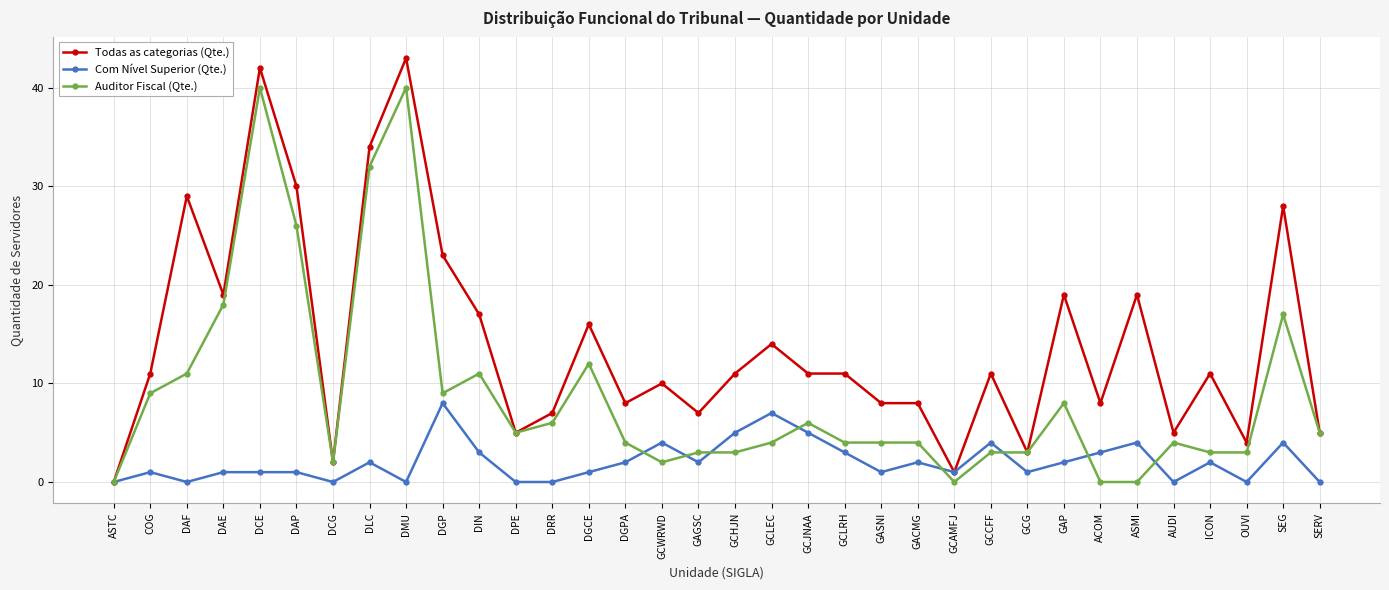

What is the label of the 25th point from the left?

GCCFF